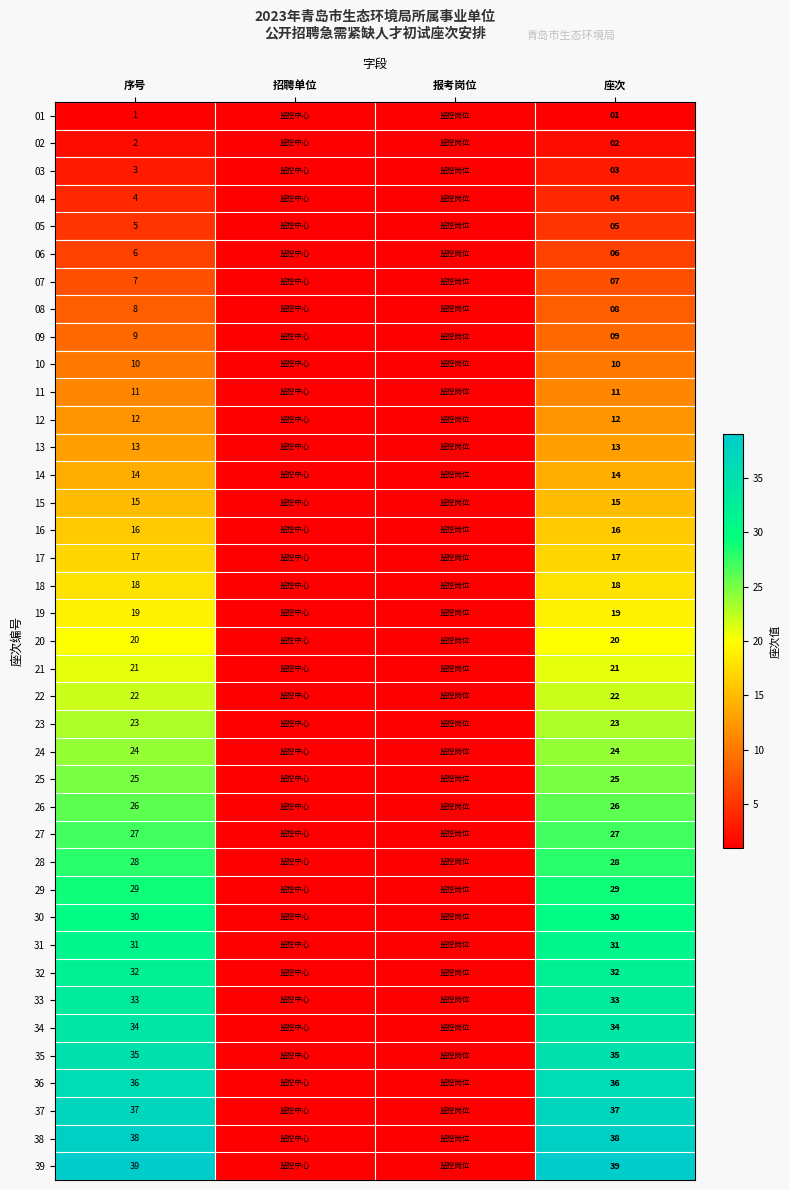

What is the sum of the 10 values at 序号 and 座次?

20